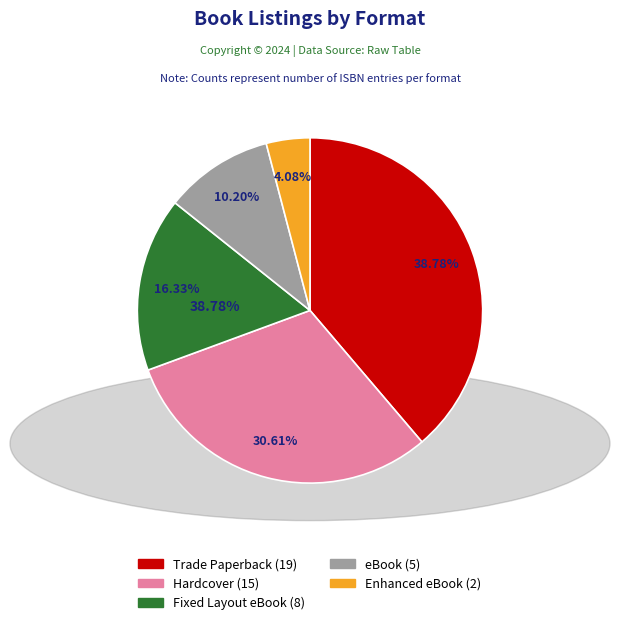

True or false: Hardcover accounts for 16% of the total.

False